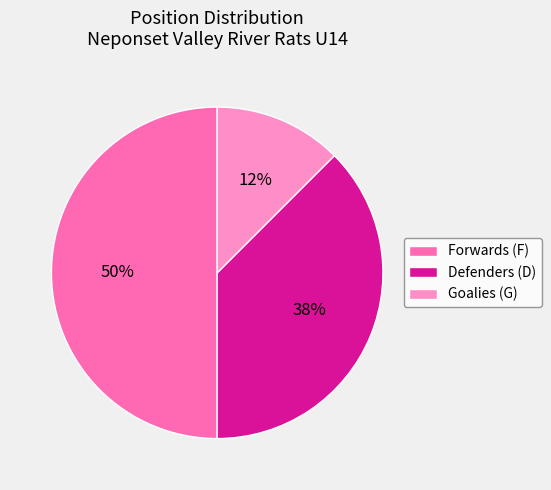

Is Defenders (D) the majority of the pie?

No